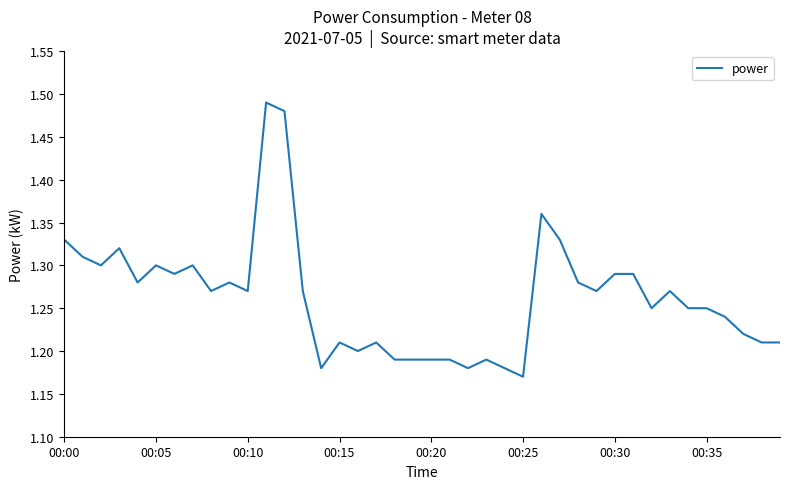

What is the difference between the maximum and minimum values?

0.3